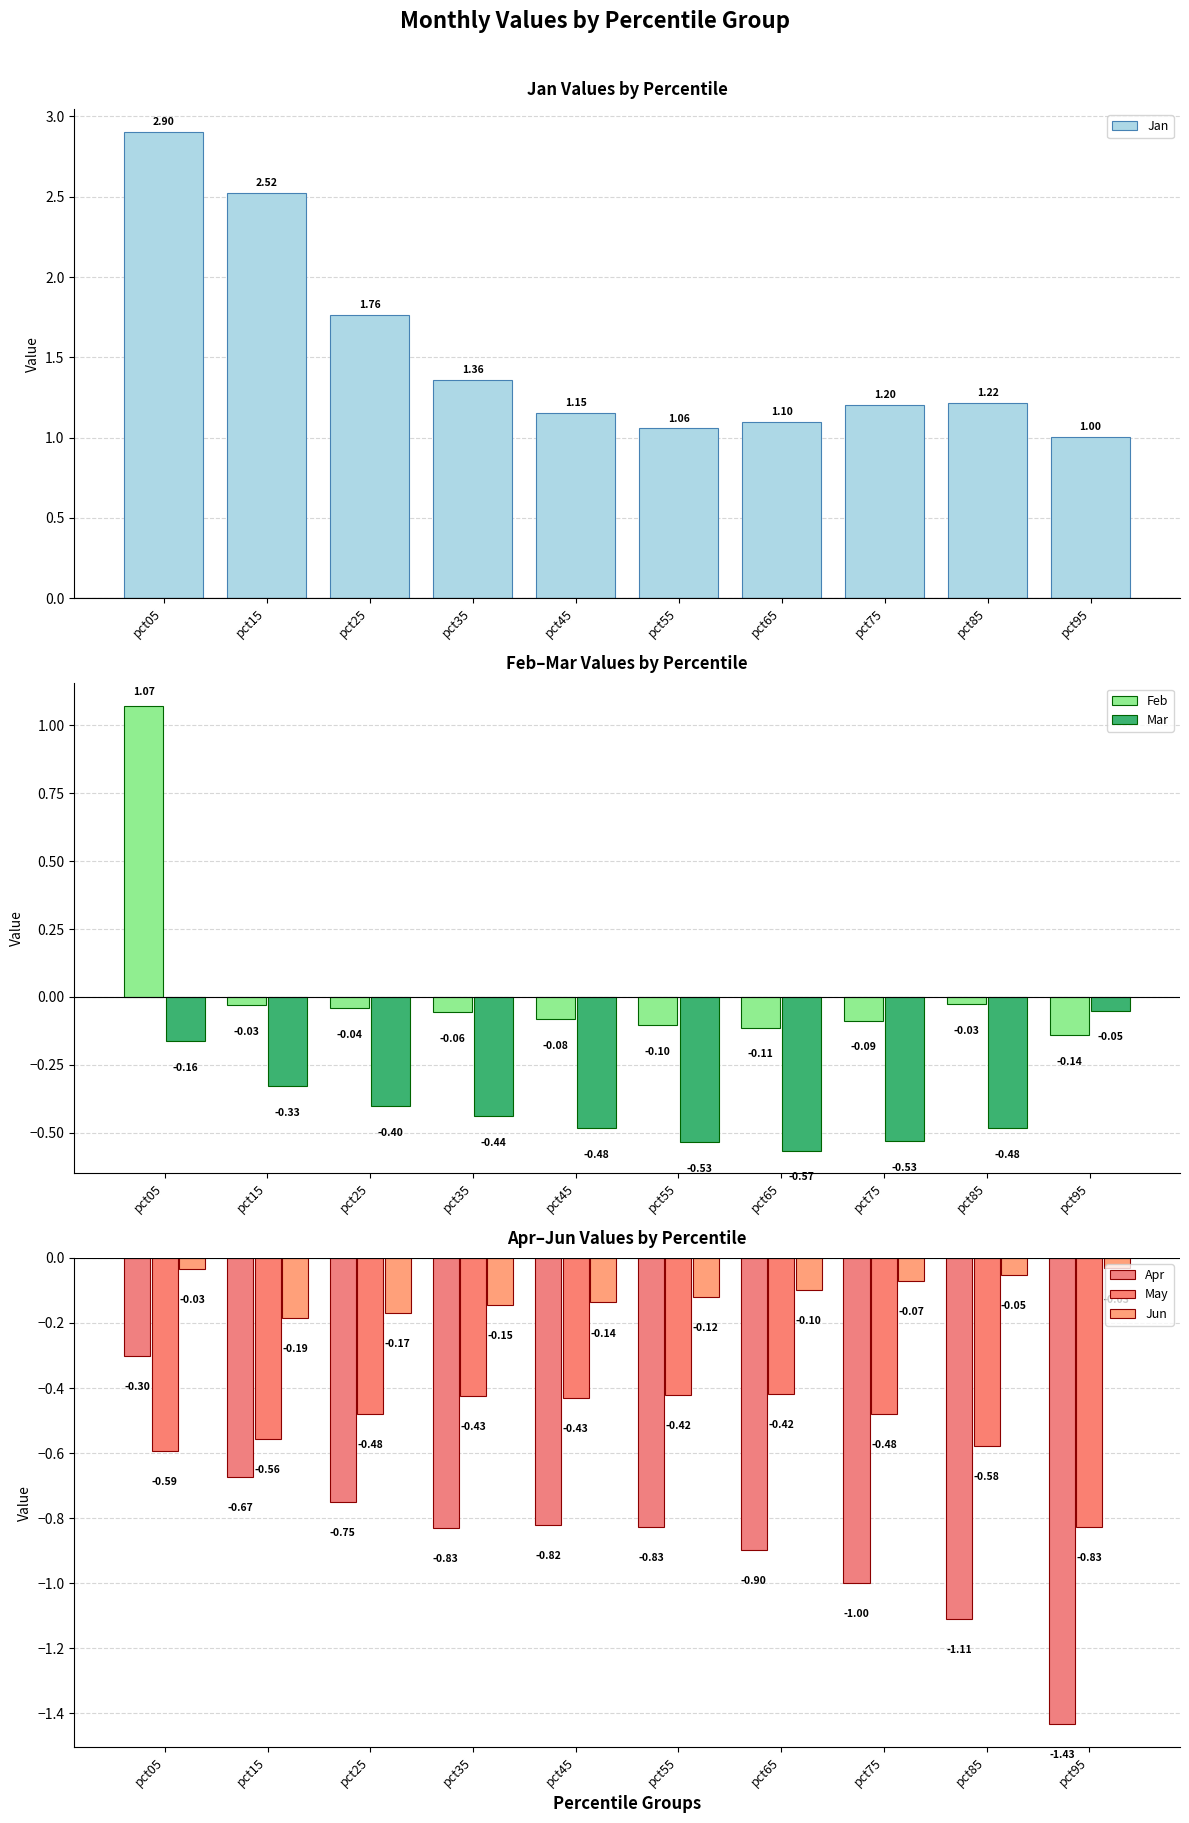

What is the greatest value displayed?

2.9